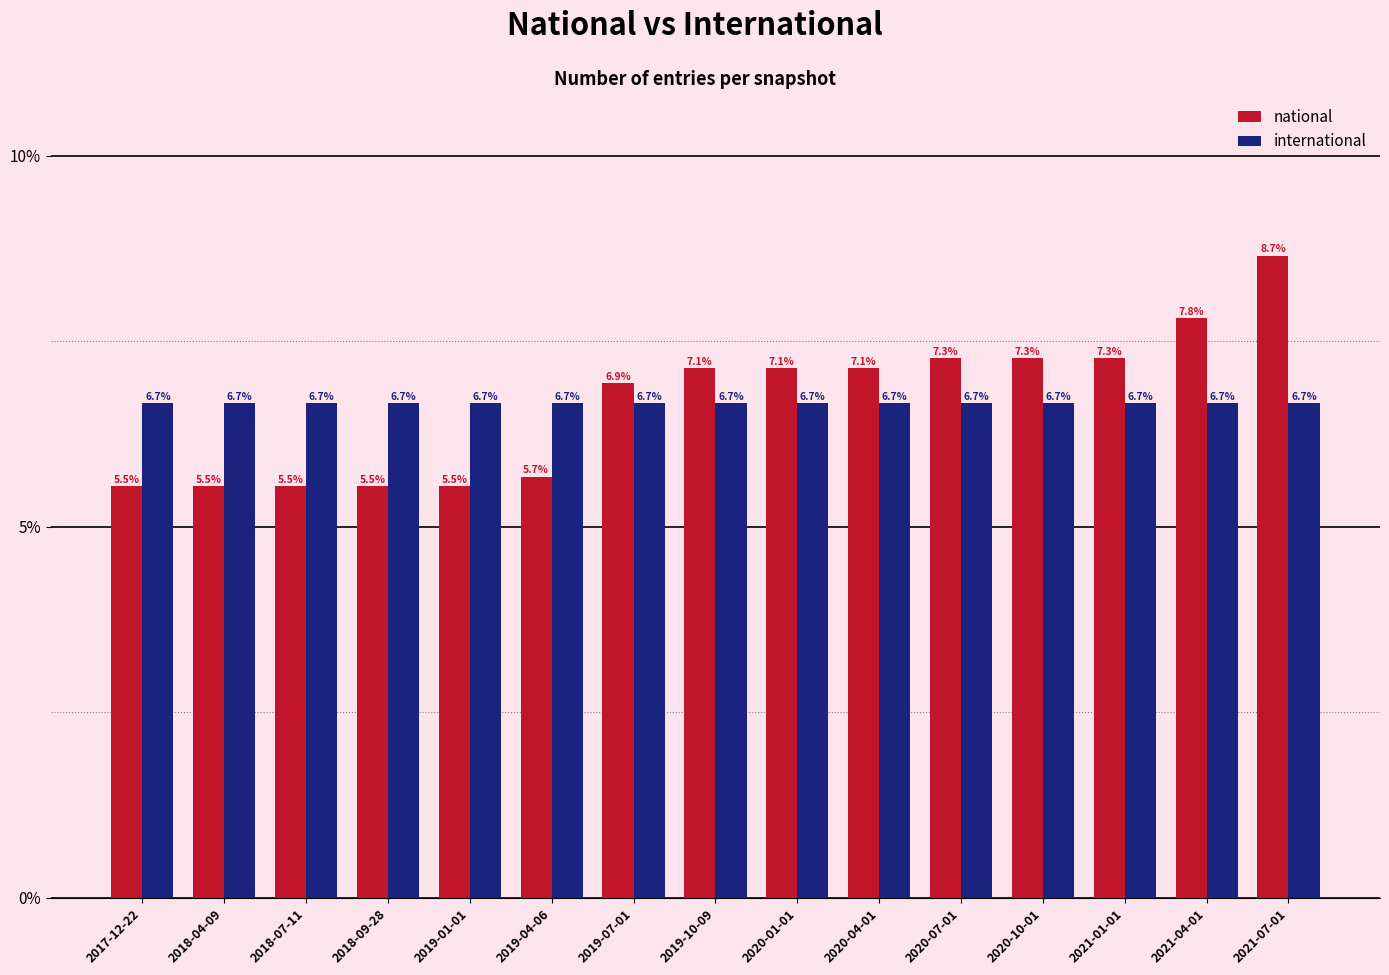

What is the minimum value for international?

6.7